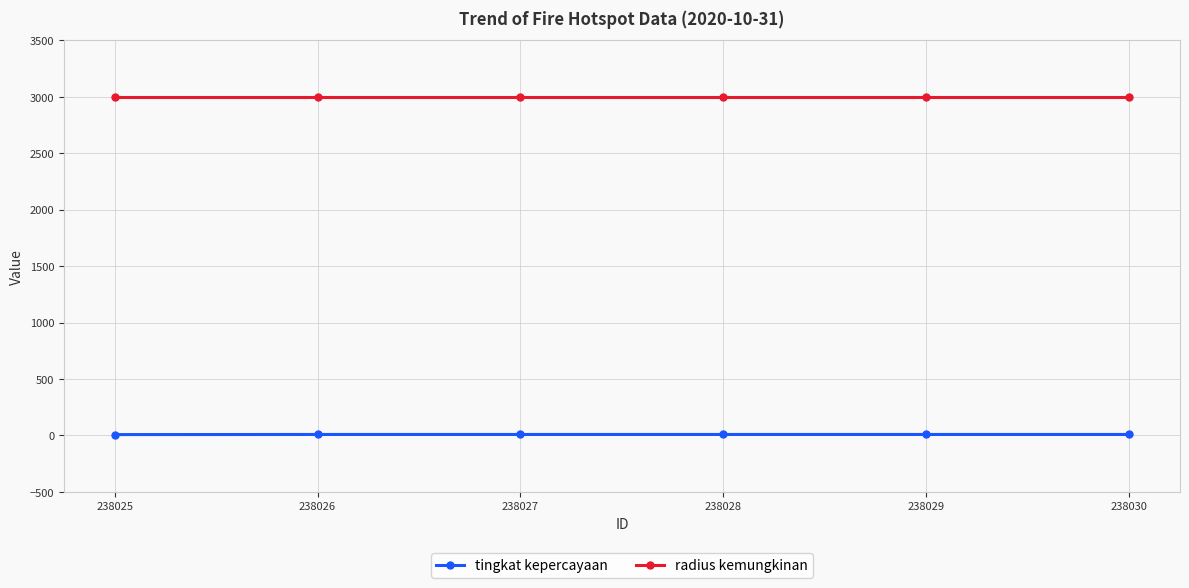

True or false: radius kemungkinan and tingkat kepercayaan intersect in this chart.

False